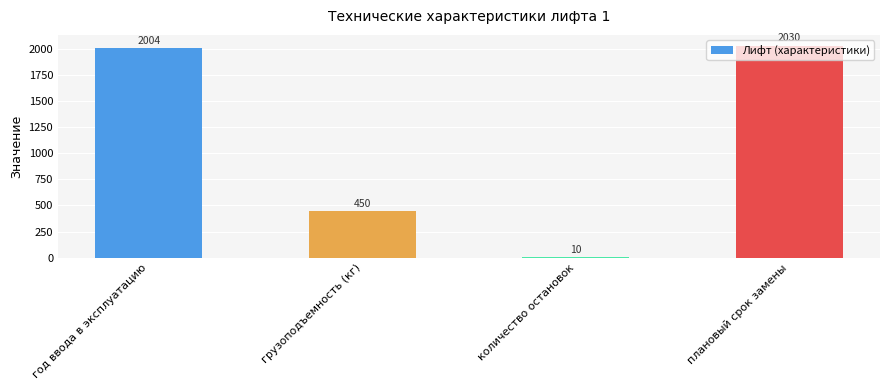

How many distinct data groups are displayed?

1